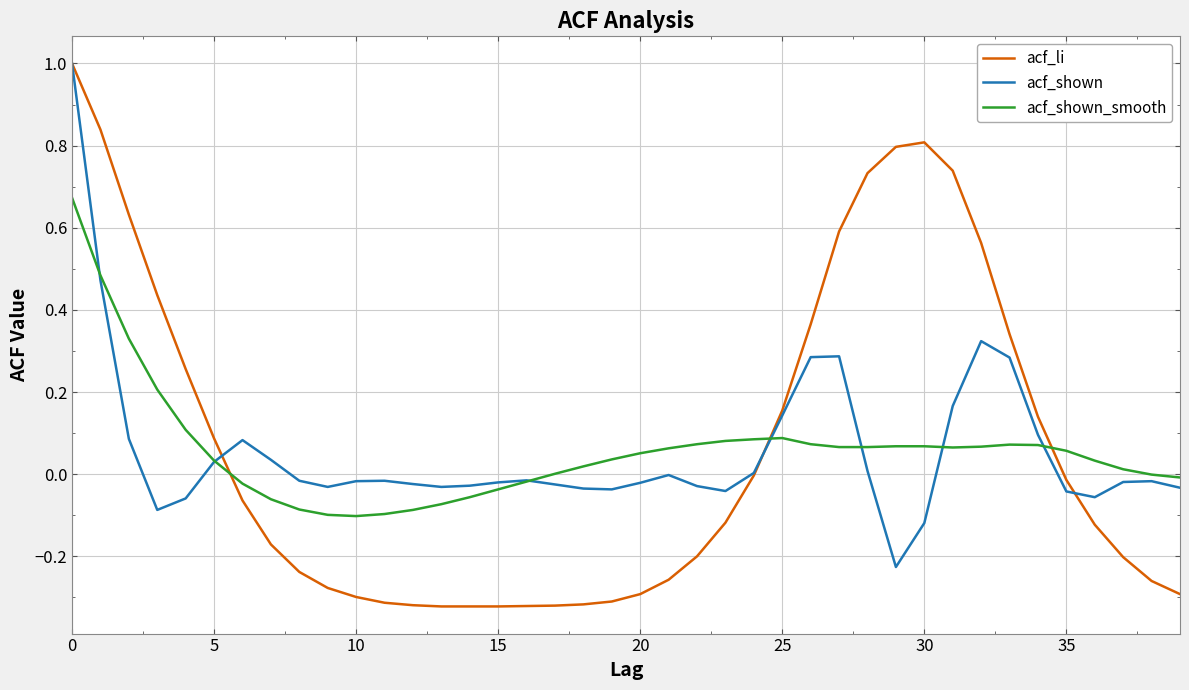

True or false: acf_shown_smooth and acf_li cross at least once.

True